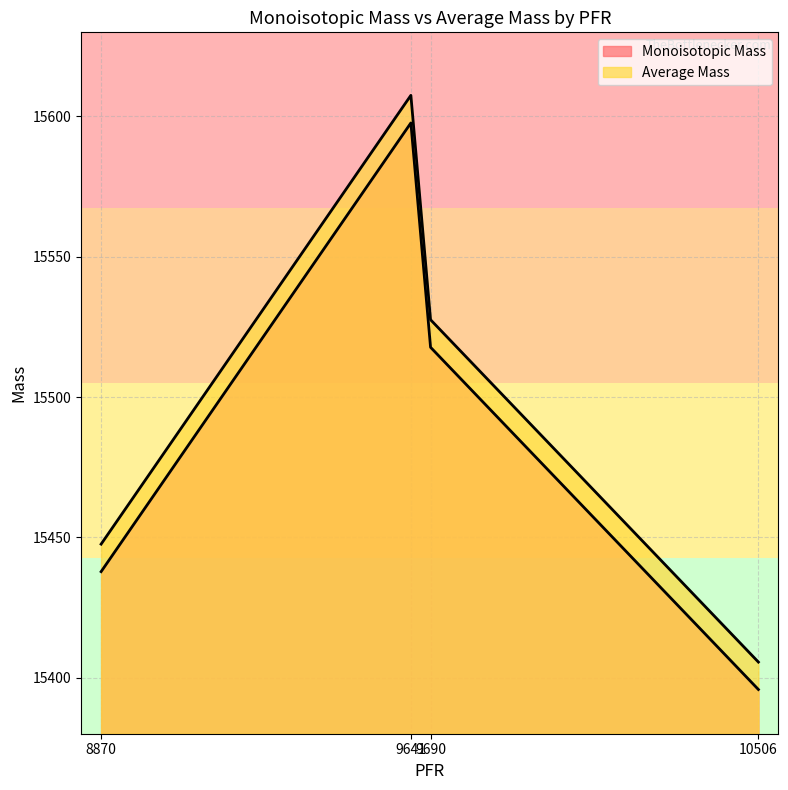

At which label does Average Mass first exceed 15527?

9641